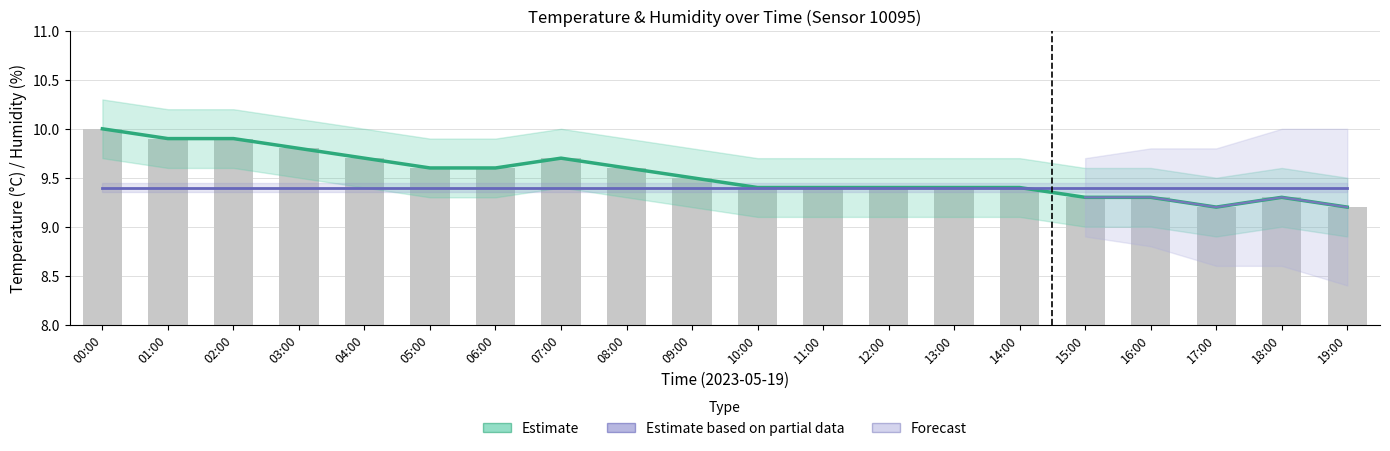

Rank the categories by value from lowest to highest.

17:00, 19:00, 15:00, 16:00, 18:00, 10:00, 11:00, 12:00, 13:00, 14:00, 09:00, 05:00, 06:00, 08:00, 04:00, 07:00, 03:00, 01:00, 02:00, 00:00